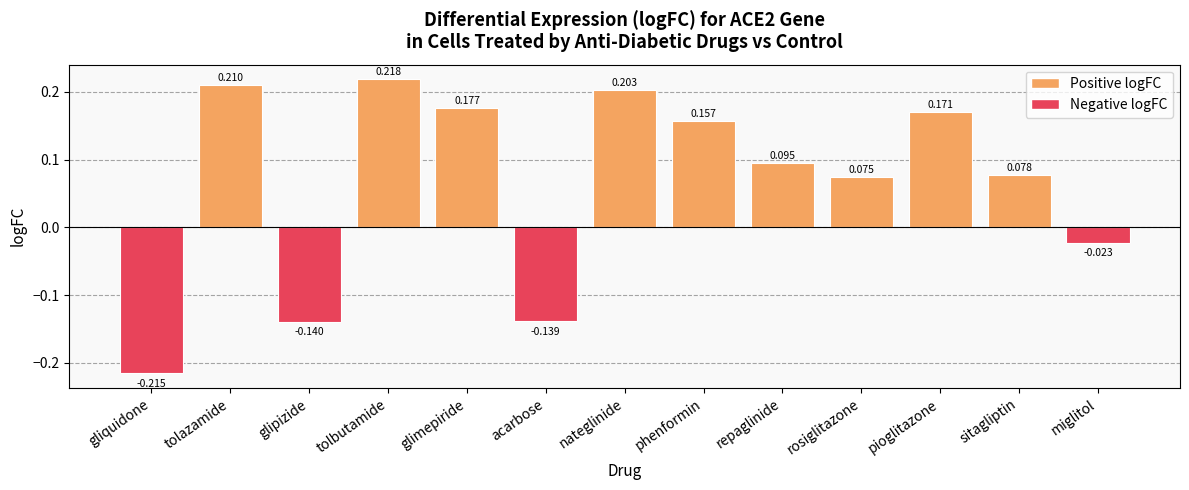

How many positive values are there?

9